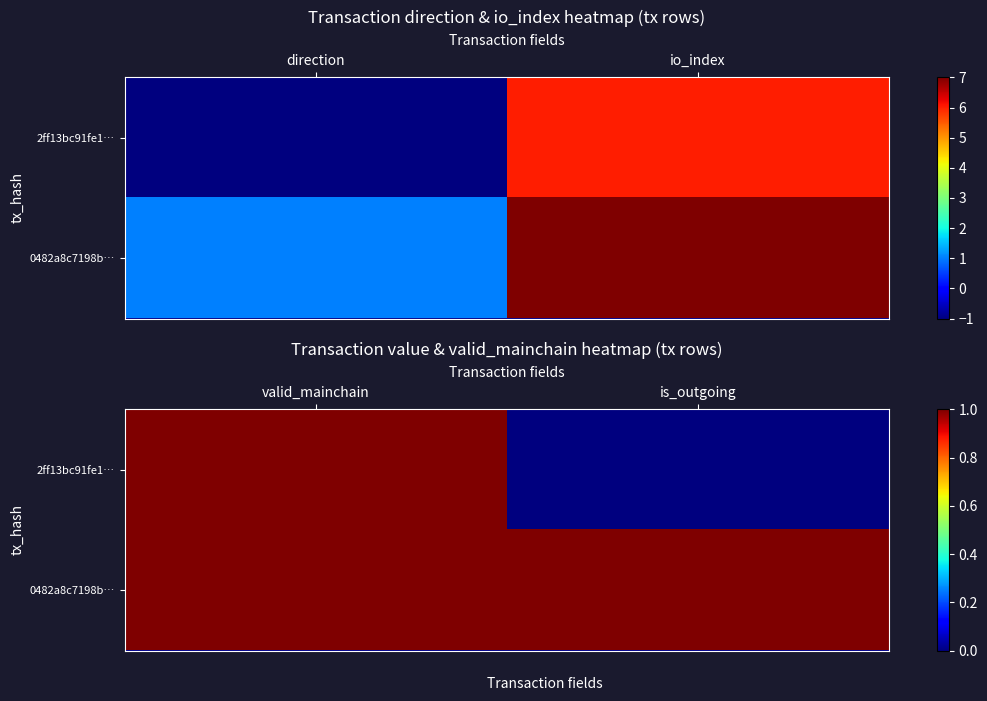

How many series are shown in this chart?

2